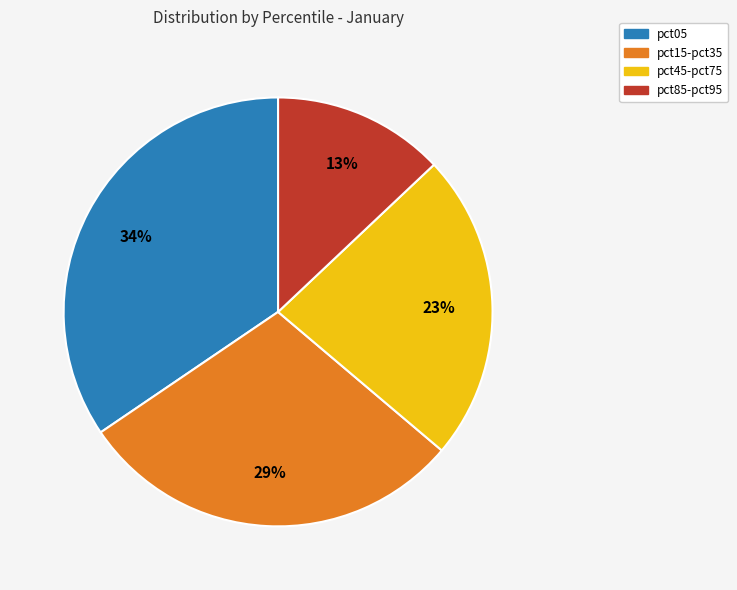

Does any single category account for the majority?

No